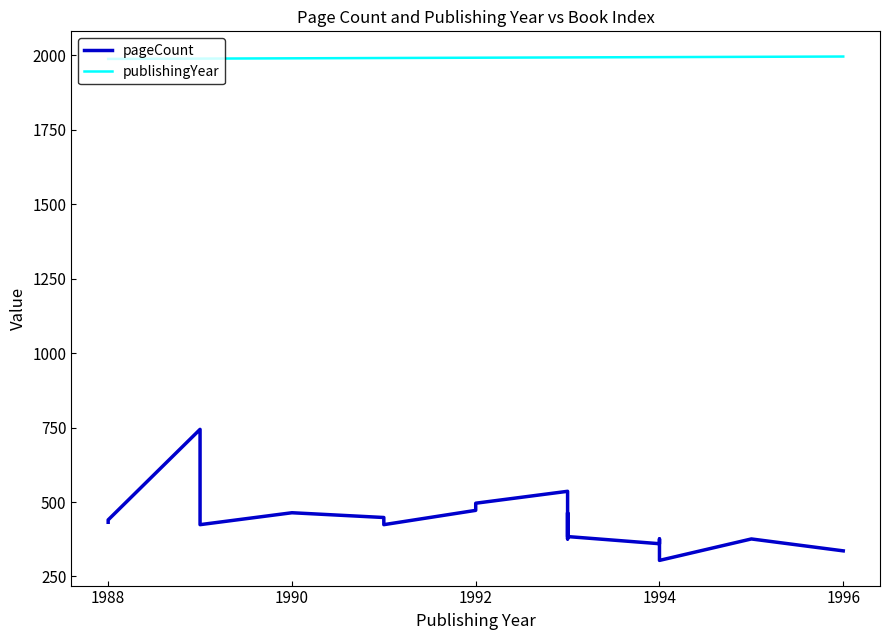

How many lines are shown in the chart?

2